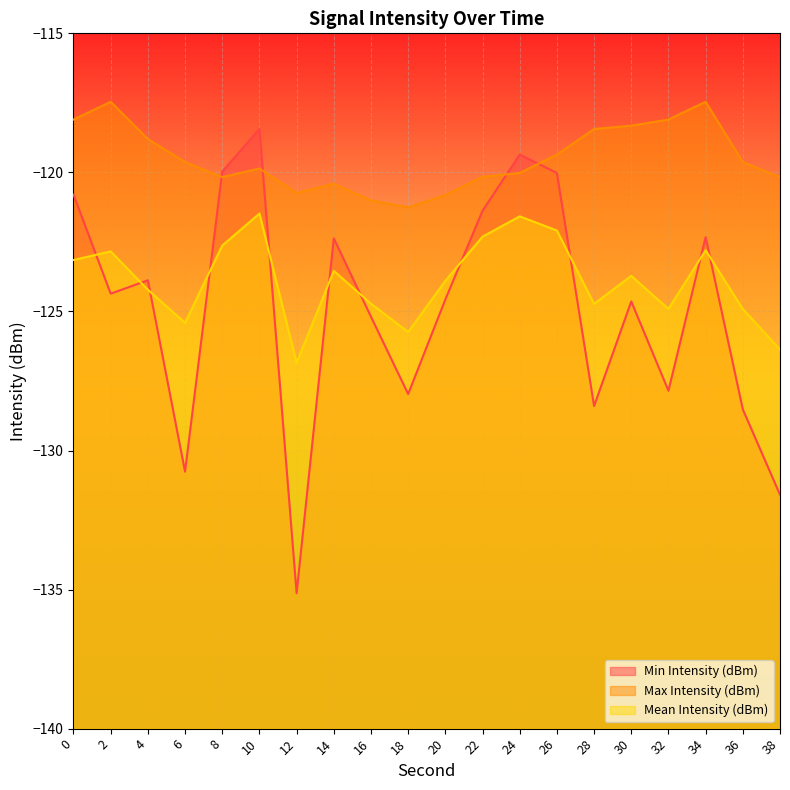

Reading left to right, what are all the values shown in this chart?

Min Intensity (dBm): -120.8	-124.4	-123.9	-130.8	-120.0	-118.4	-135.1	-122.4	-125.2	-128.0	-124.6	-121.4	-119.4	-120.0	-128.4	-124.6	-127.8	-122.3	-128.5	-131.6
Max Intensity (dBm): -118.1	-117.5	-118.8	-119.6	-120.2	-119.9	-120.7	-120.4	-121.0	-121.3	-120.8	-120.2	-120.0	-119.4	-118.4	-118.3	-118.1	-117.5	-119.6	-120.2
Mean Intensity (dBm): -123.2	-122.8	-124.2	-125.4	-122.6	-121.5	-126.8	-123.5	-124.7	-125.7	-123.9	-122.3	-121.6	-122.1	-124.7	-123.7	-124.9	-122.8	-124.9	-126.4